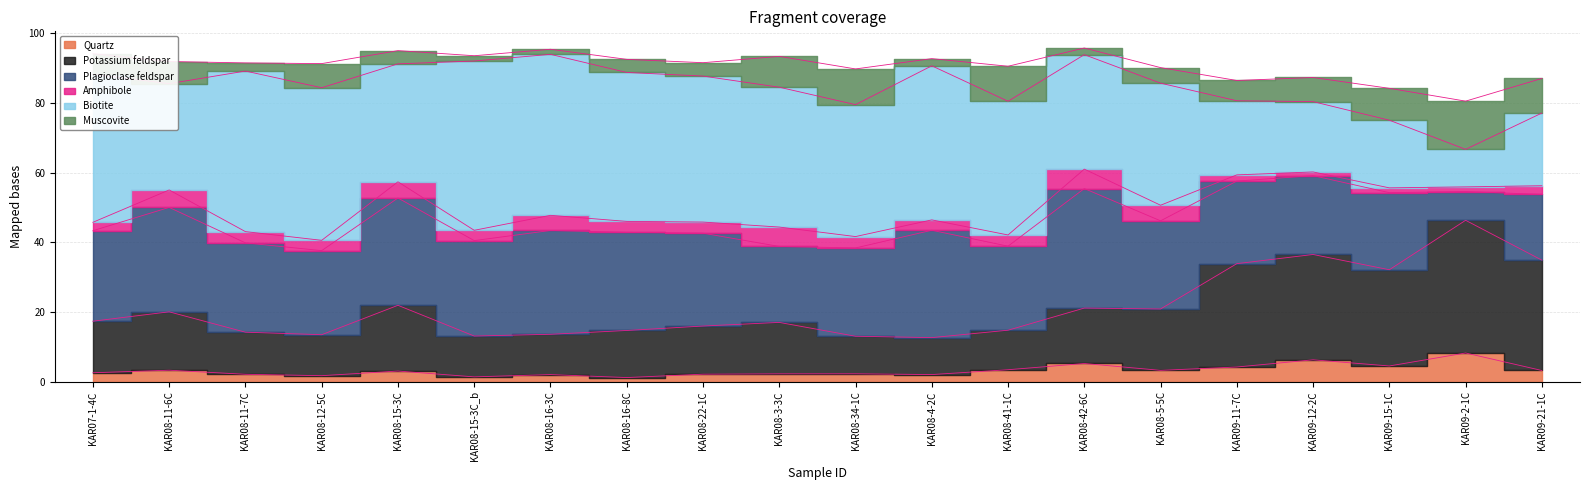

Is the value of Amphibole at KAR08-16-8C greater than the value of Muscovite at KAR08-11-7C?

Yes